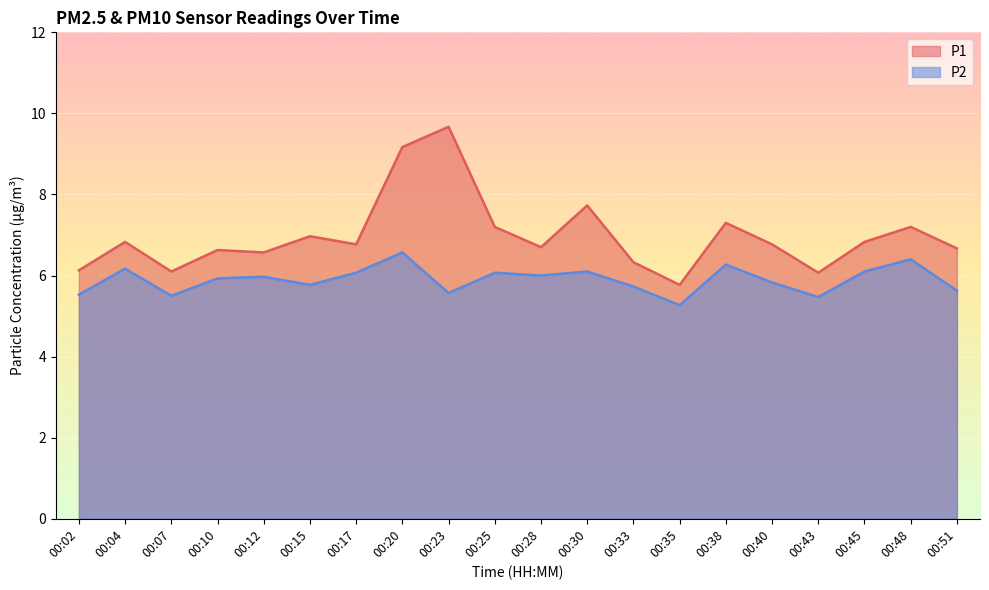

What is the value of the P1 point at the 17th from the left?

6.1